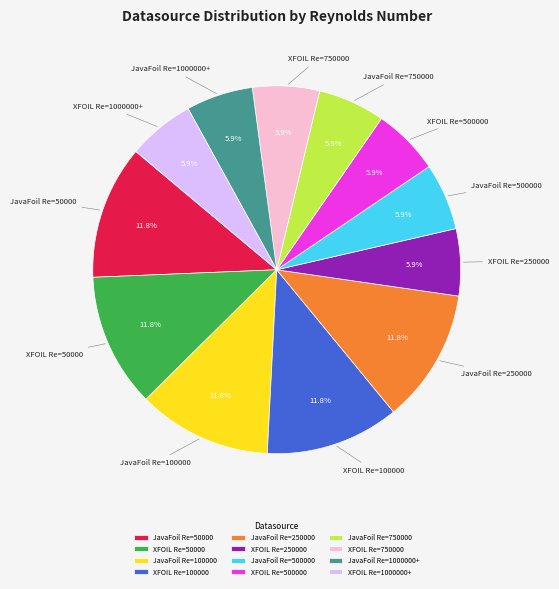

To the nearest percent, what is the combined percentage of XFOIL Re=500000 and JavaFoil Re=250000?

18%